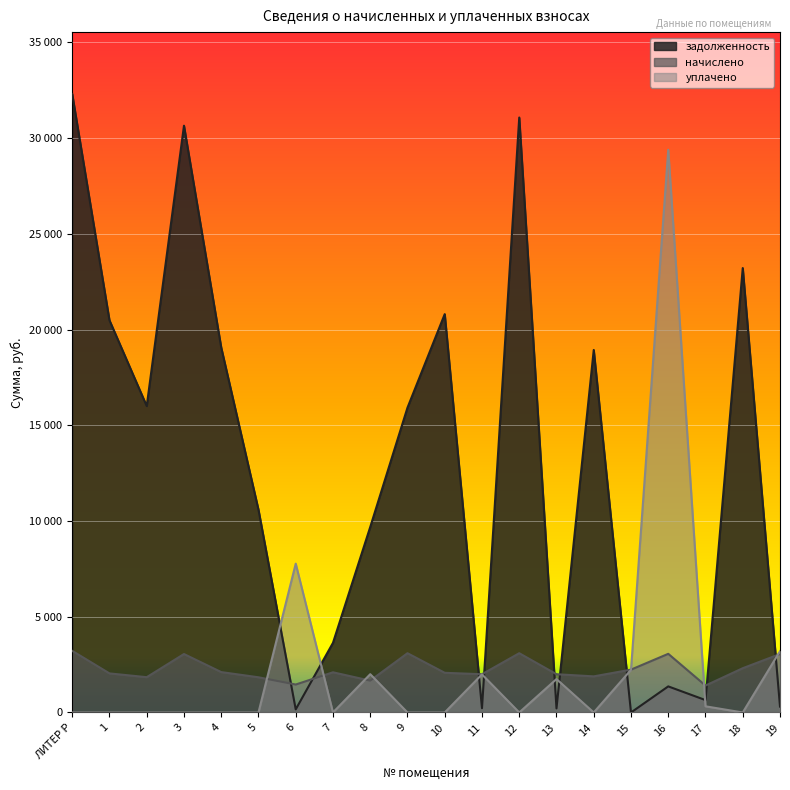

Where does the начислено series first go above 2099?

ЛИТЕР Р